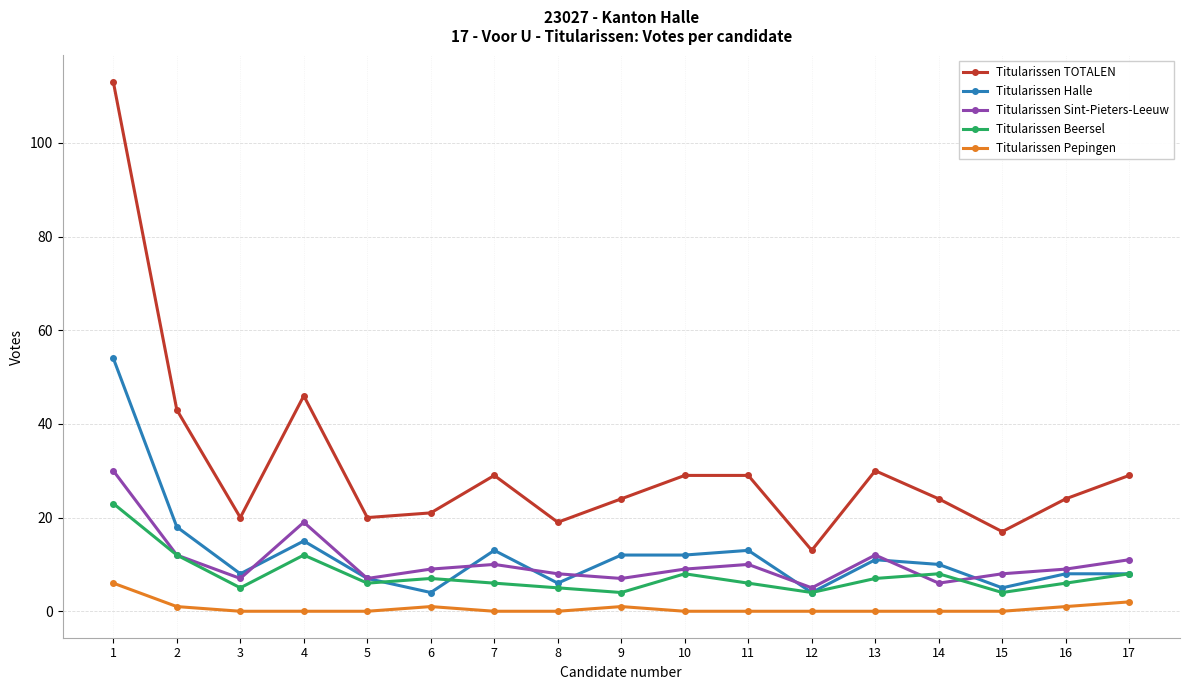

True or false: Titularissen Halle and Titularissen Pepingen intersect in this chart.

False